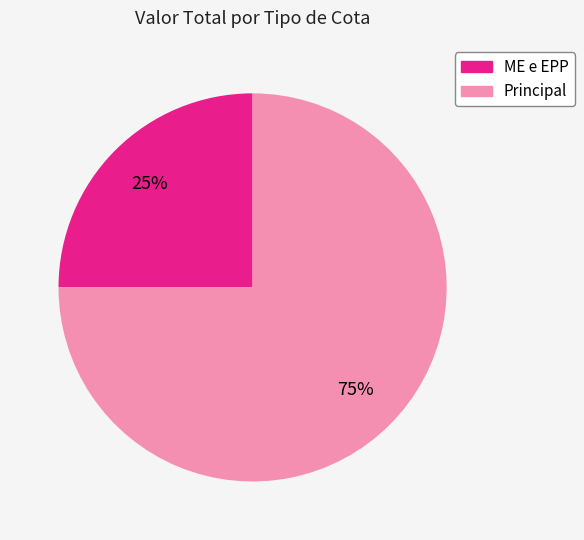

To the nearest percent, what is the average slice percentage?

50%